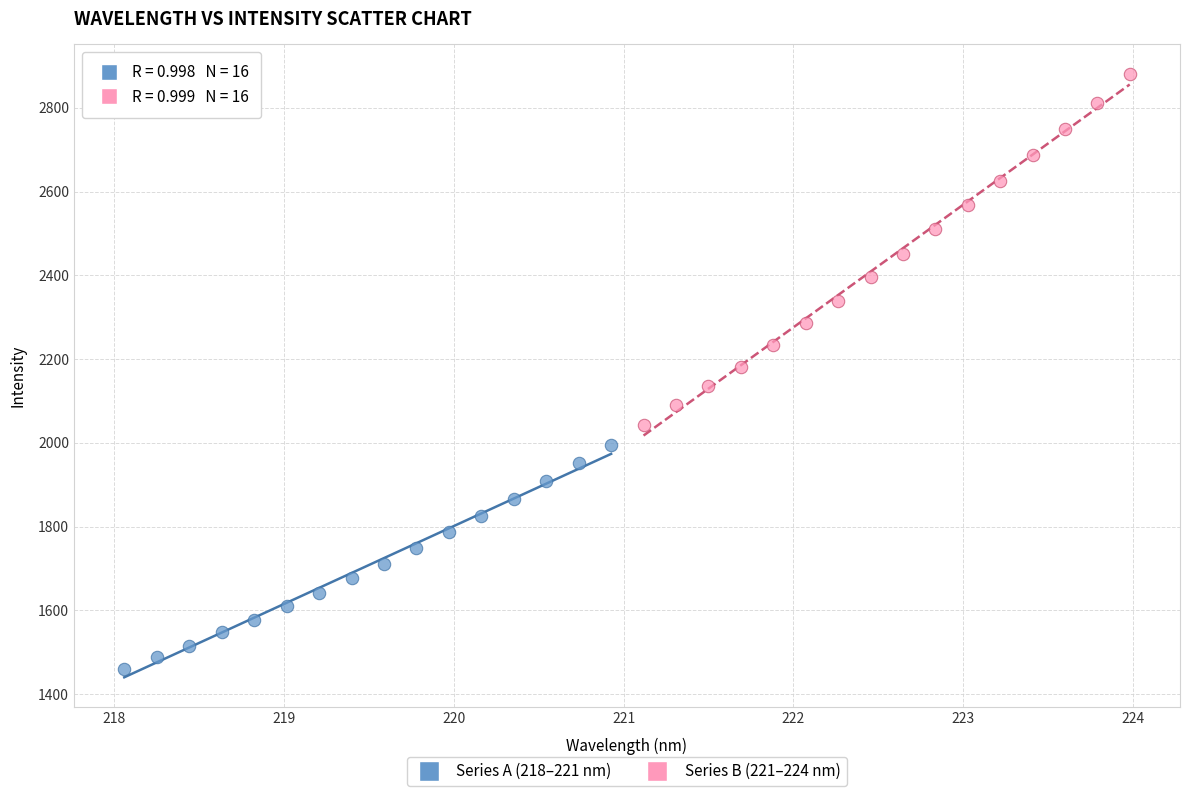

Which series reaches the minimum Y coordinate?

Series A (218–221 nm)